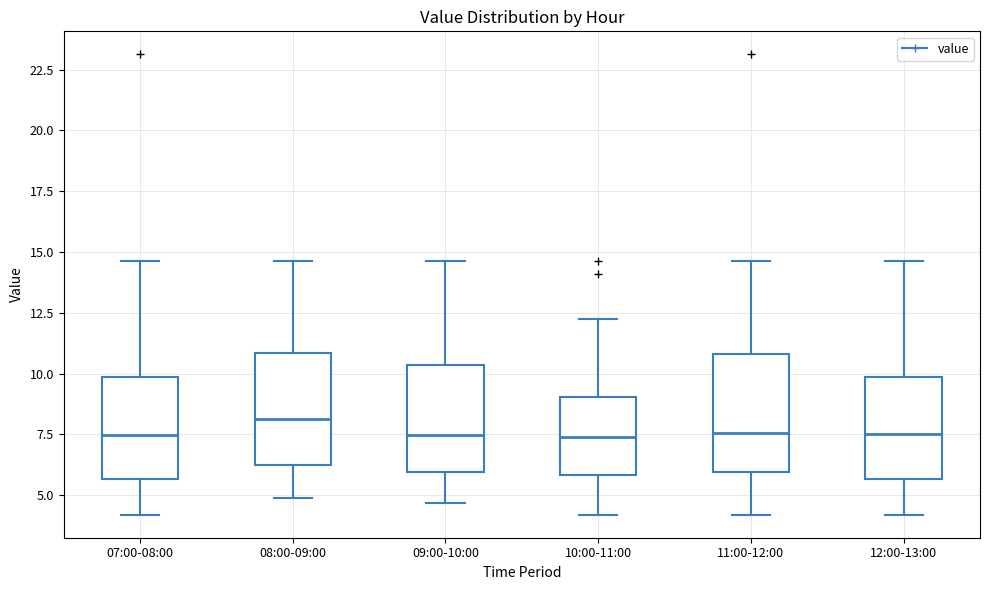

Reading left to right, transcribe this box plot: for each box, give where its median line is, the range the box spans, and where its two whiskers end, as read against the y-axis. The values are not printed on the chart, so give them approximately, as read against the axis.

07:00-08:00: median 7.5, box 5.5 to 10.0, whiskers 4.0 to 14.5
08:00-09:00: median 8.0, box 6.0 to 11.0, whiskers 5.0 to 14.5
09:00-10:00: median 7.5, box 6.0 to 10.5, whiskers 4.5 to 14.5
10:00-11:00: median 7.5, box 6.0 to 9.0, whiskers 4.0 to 12.0
11:00-12:00: median 7.5, box 6.0 to 11.0, whiskers 4.0 to 14.5
12:00-13:00: median 7.5, box 5.5 to 10.0, whiskers 4.0 to 14.5